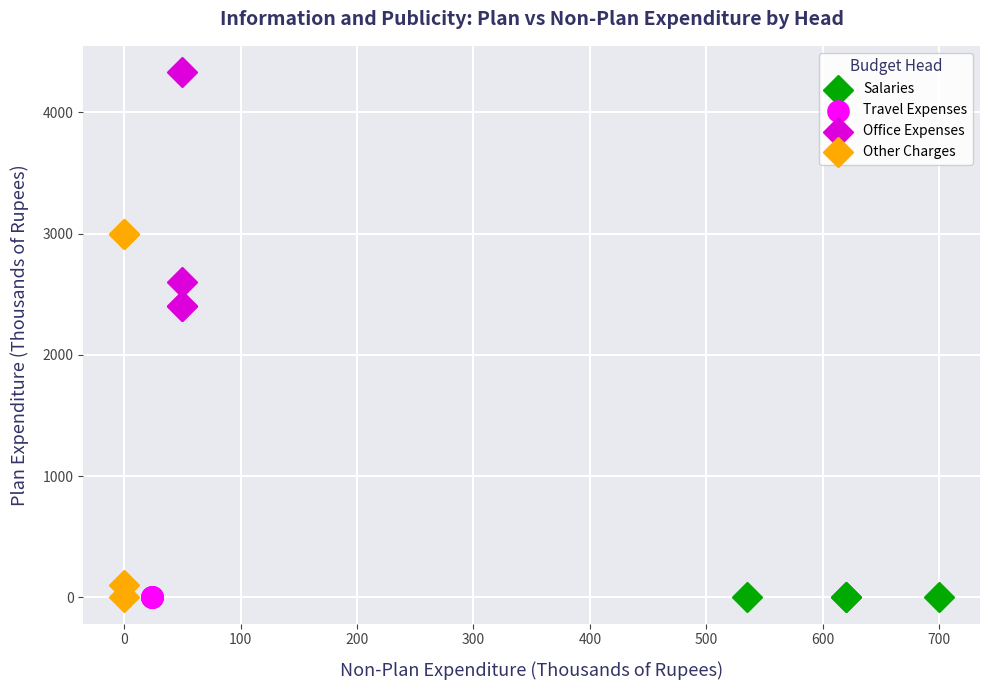

Which series reaches the maximum Y coordinate?

Office Expenses